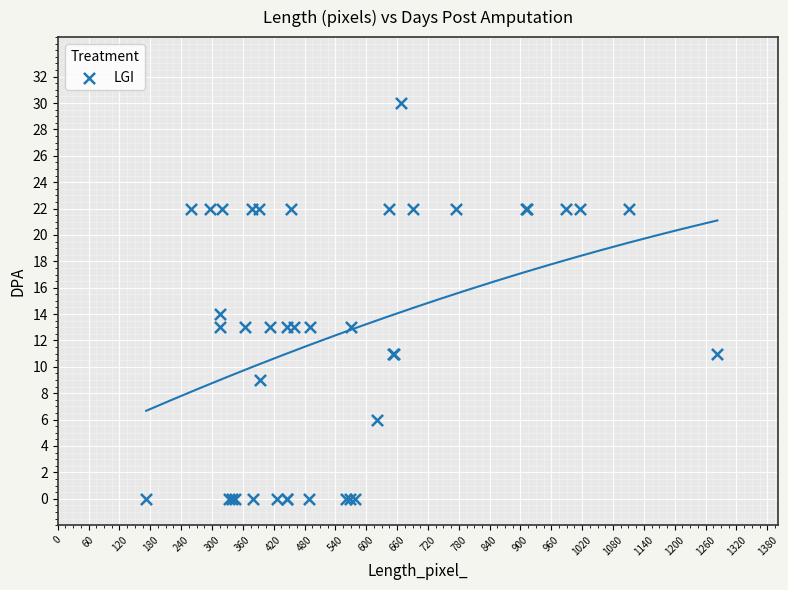

What Y value in the scatter plot is closest to 15?

14